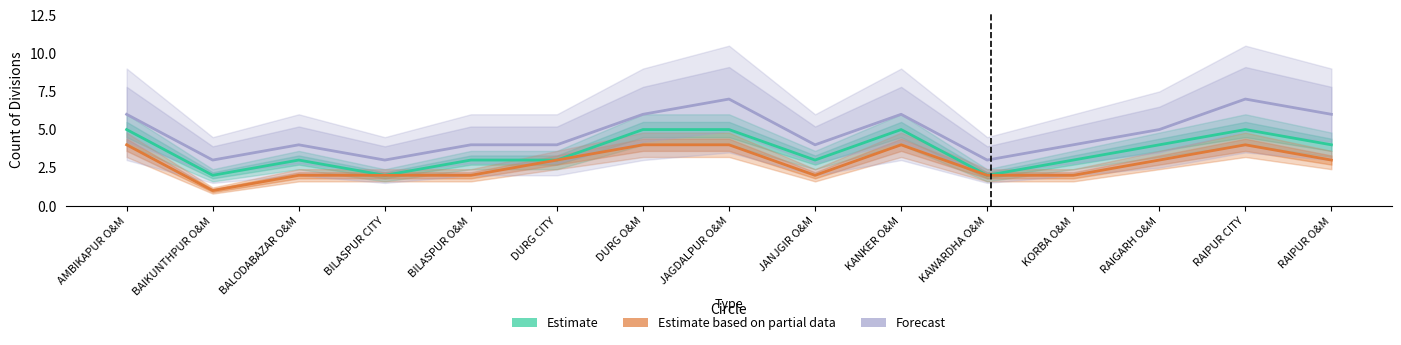

Reading right to left, what are all the values shown in this chart?

Estimate: RAIPUR O&M=4	RAIPUR CITY=5	RAIGARH O&M=4	KORBA O&M=3	KAWARDHA O&M=2	KANKER O&M=5	JANJGIR O&M=3	JAGDALPUR O&M=5	DURG O&M=5	DURG CITY=3	BILASPUR O&M=3	BILASPUR CITY=2	BALODABAZAR O&M=3	BAIKUNTHPUR O&M=2	AMBIKAPUR O&M=5
Estimate based on partial data: RAIPUR O&M=3	RAIPUR CITY=4	RAIGARH O&M=3	KORBA O&M=2	KAWARDHA O&M=2	KANKER O&M=4	JANJGIR O&M=2	JAGDALPUR O&M=4	DURG O&M=4	DURG CITY=3	BILASPUR O&M=2	BILASPUR CITY=2	BALODABAZAR O&M=2	BAIKUNTHPUR O&M=1	AMBIKAPUR O&M=4
Forecast: RAIPUR O&M=6	RAIPUR CITY=7	RAIGARH O&M=5	KORBA O&M=4	KAWARDHA O&M=3	KANKER O&M=6	JANJGIR O&M=4	JAGDALPUR O&M=7	DURG O&M=6	DURG CITY=4	BILASPUR O&M=4	BILASPUR CITY=3	BALODABAZAR O&M=4	BAIKUNTHPUR O&M=3	AMBIKAPUR O&M=6